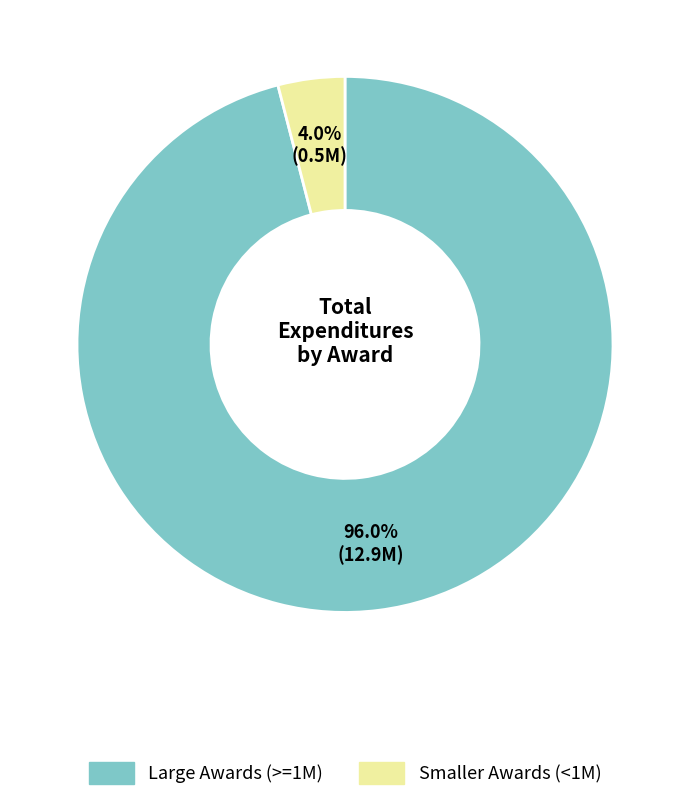

Is there a majority slice in this chart?

Yes